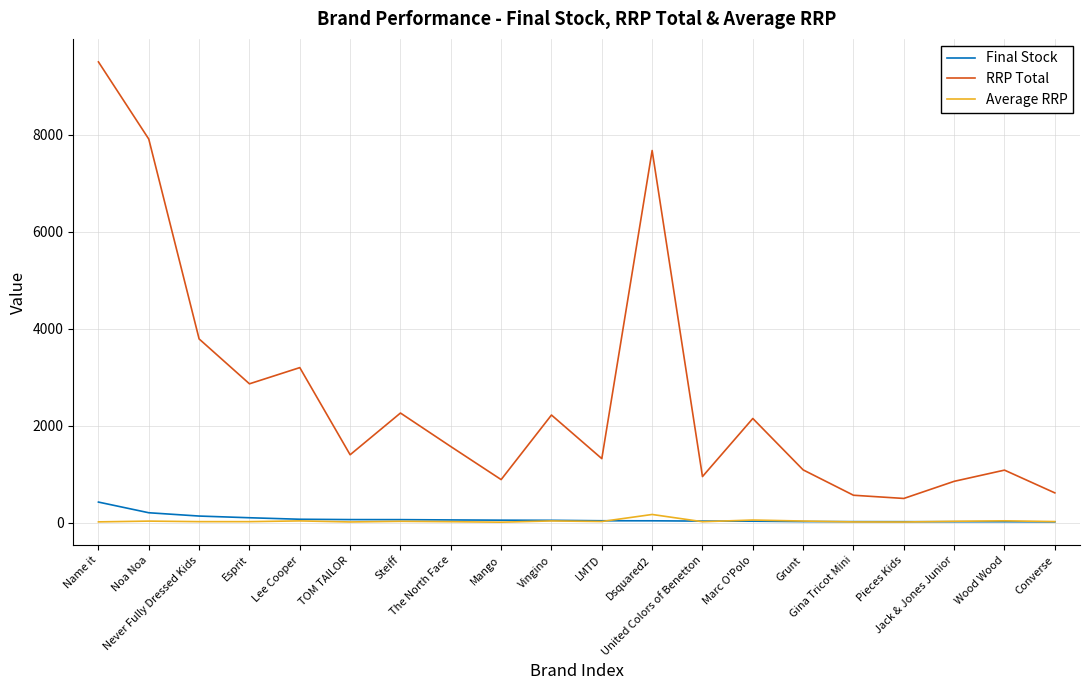

Which series has the largest total across all categories?

RRP Total